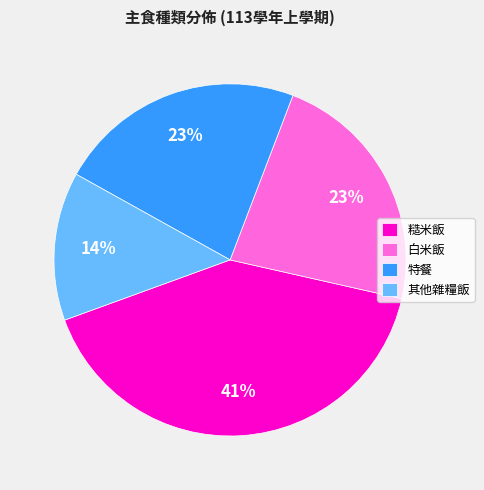

To the nearest percent, what portion does 特餐 represent?

23%